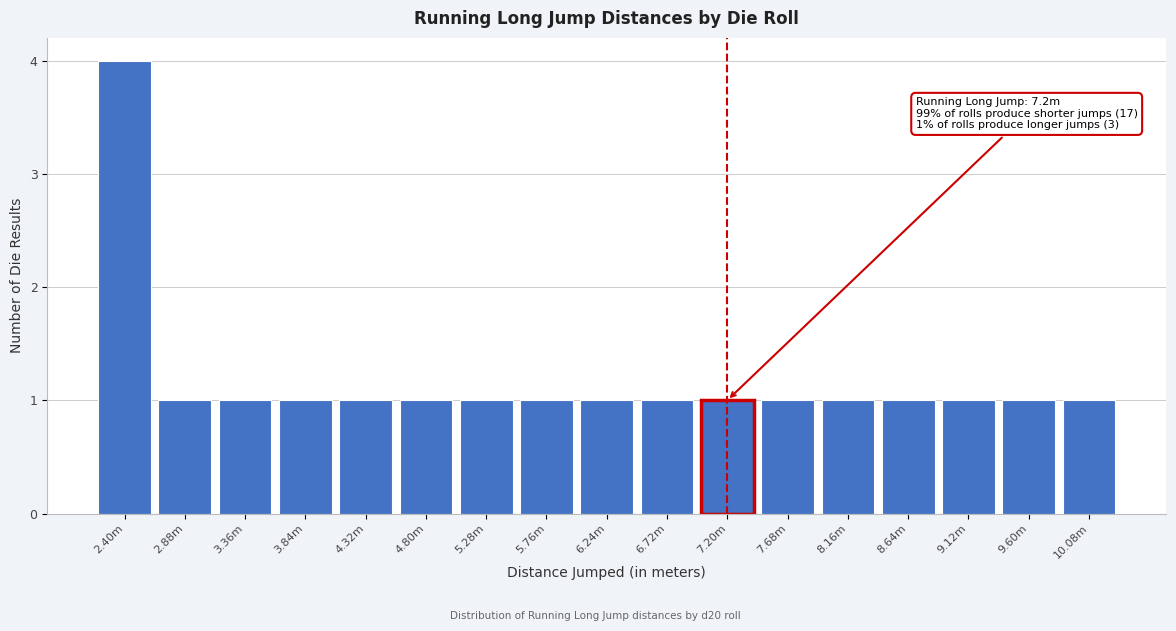

Reading right to left, what are all the values shown in this chart?

1	1	1	1	1	1	1	1	1	1	1	1	1	1	1	1	4